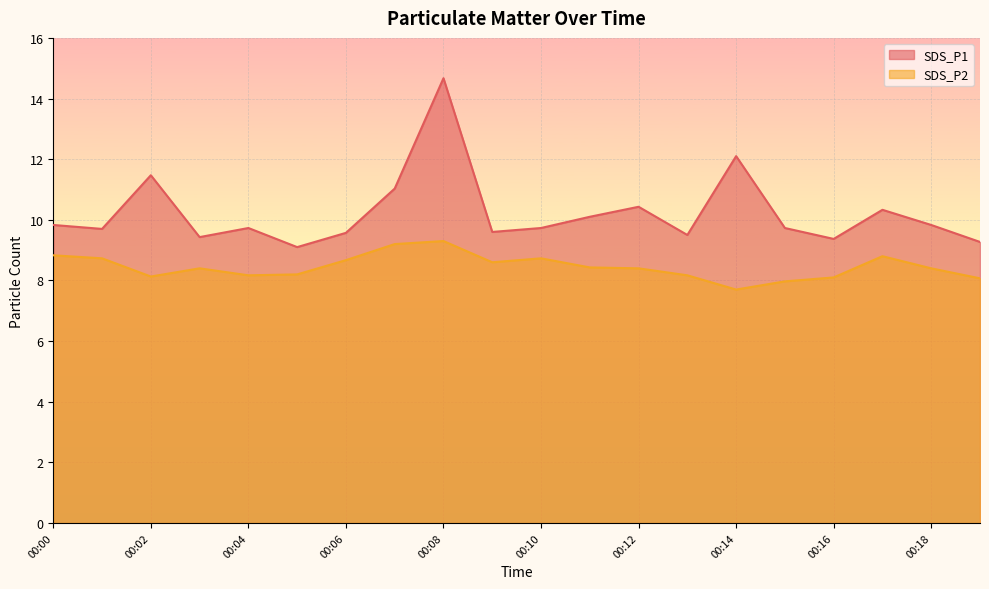

The value of SDS_P2 at 00:05 is 14.2. True or false?

False